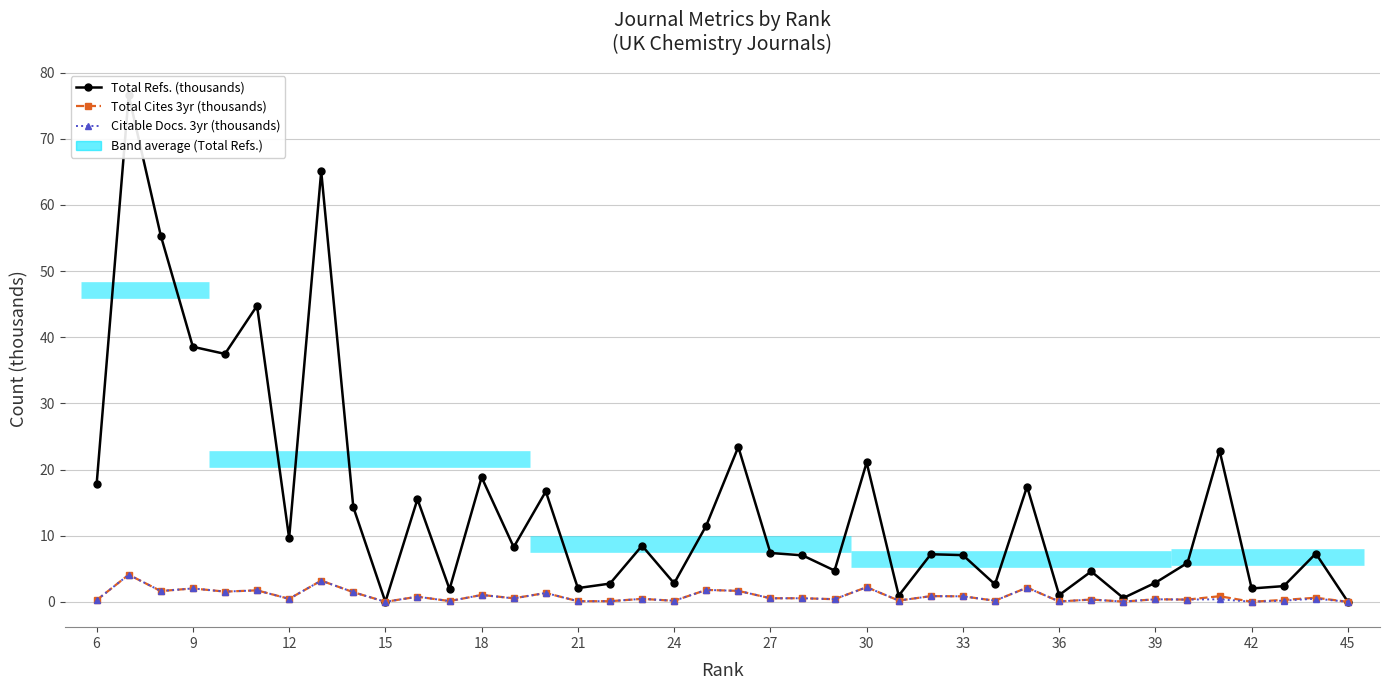

At how many categories does at least one series exceed 13?

15